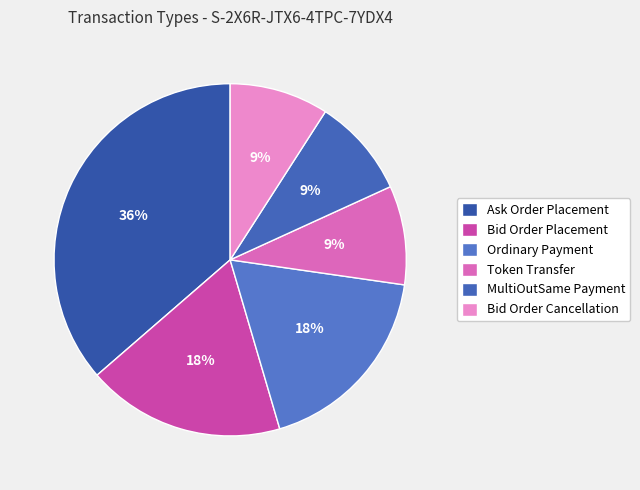

What portion of the pie excludes Bid Order Placement?

81.8%